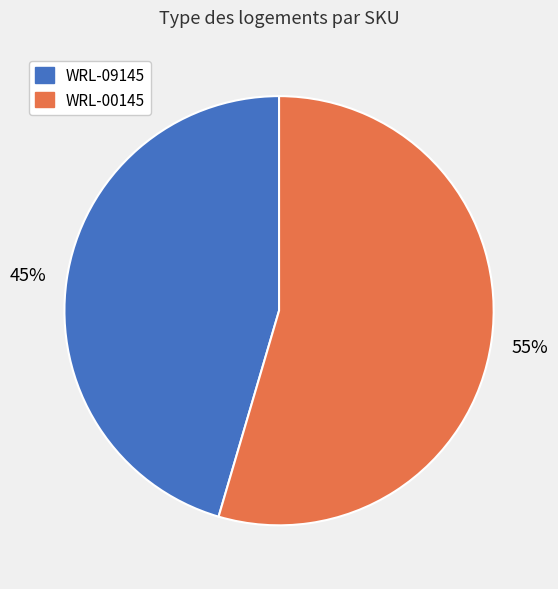

How many segments does this pie chart have?

2